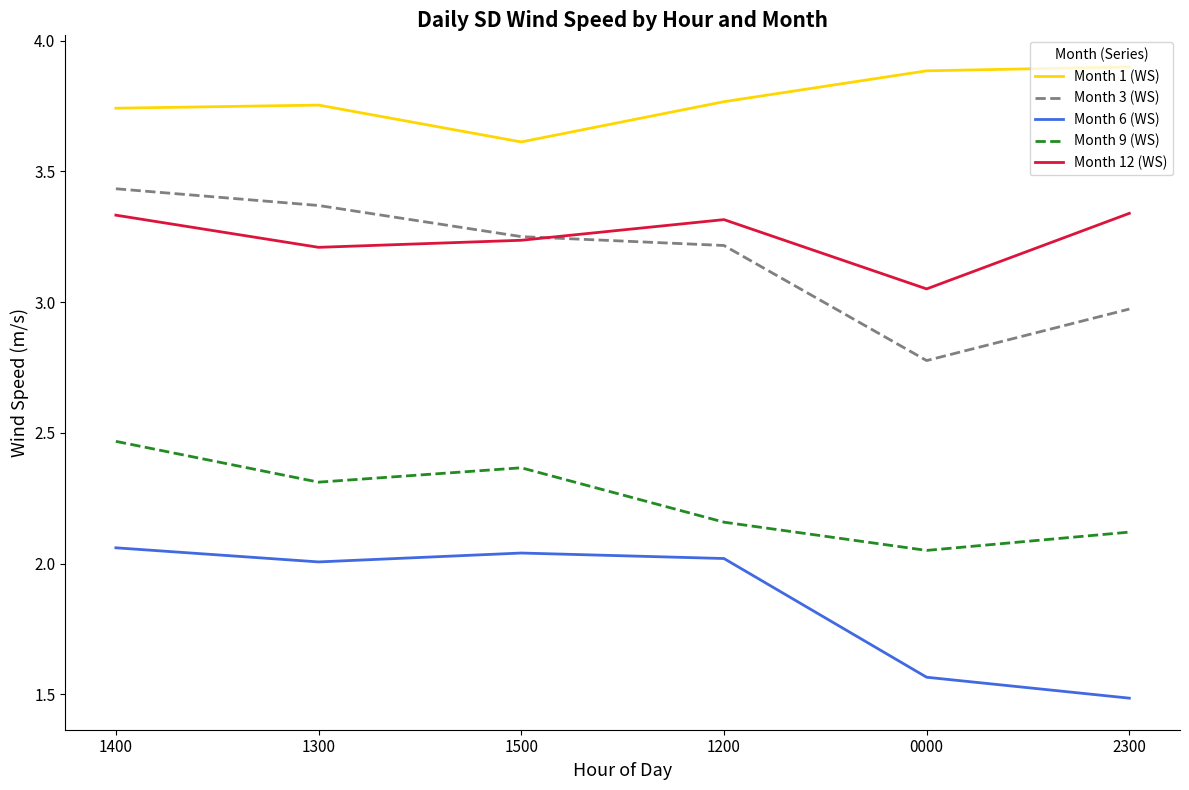

At which label does Month 9 (WS) reach its minimum?

0000